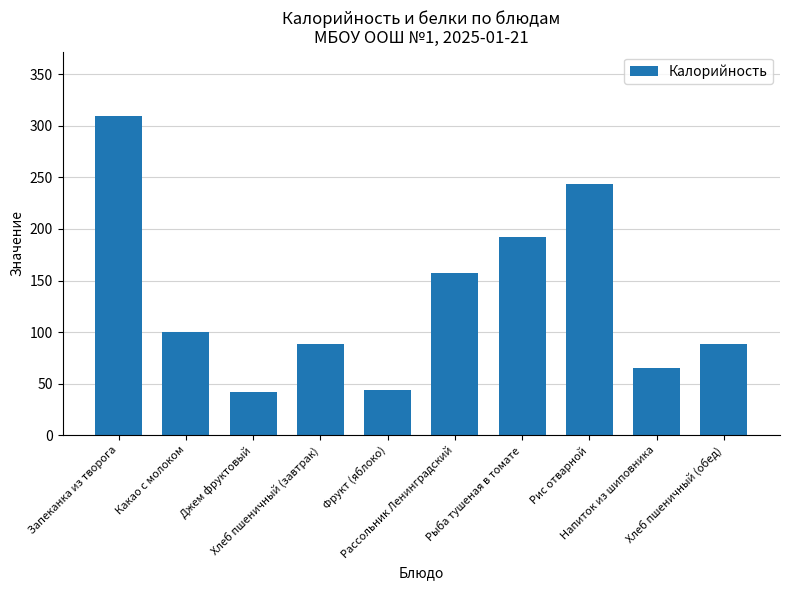

What is the average value?

133